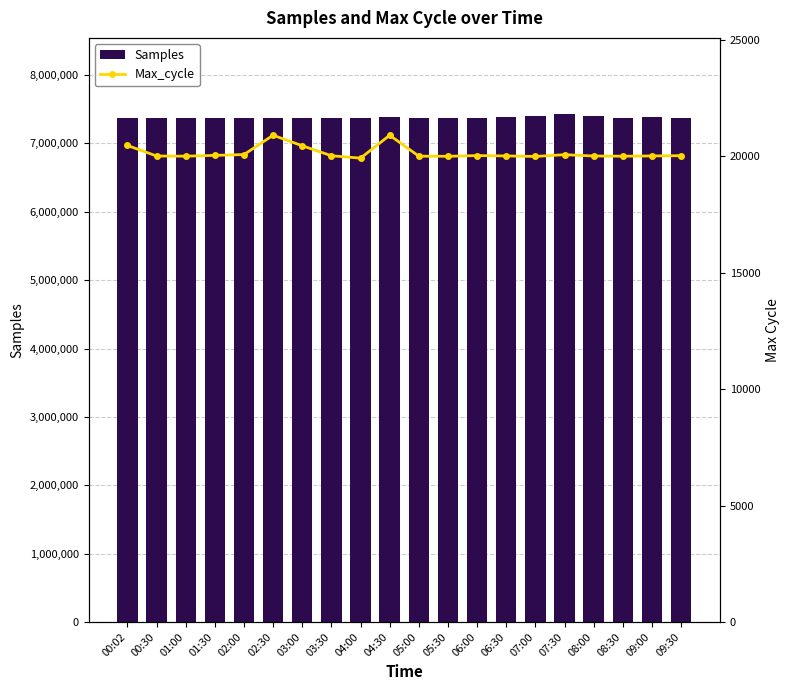

At which category is the sum across all series the highest?

07:30